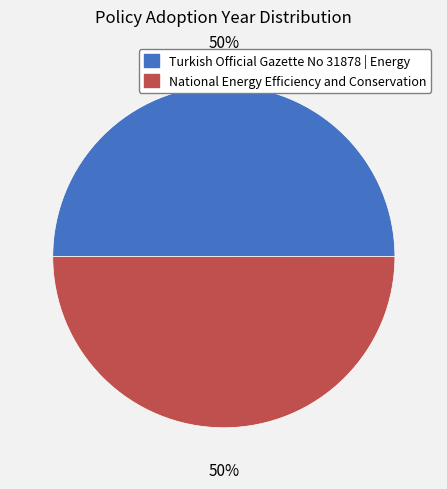

What is the ratio of the value at Turkish Official Gazette No 31878 | Energy to the value at National Energy Efficiency and Conservation?

1.0